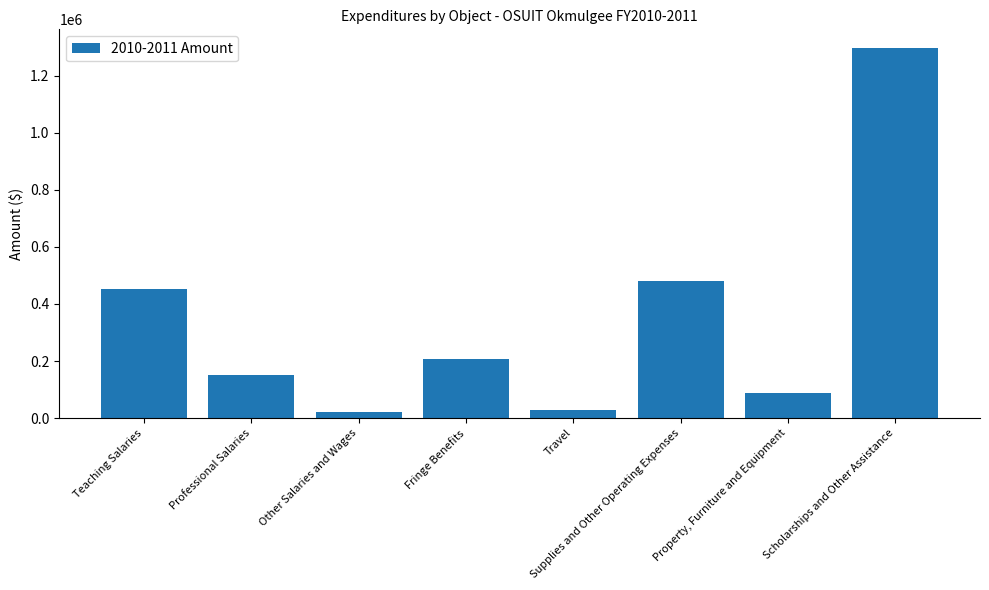

List the labels in order of value, smallest first.

Other Salaries and Wages, Travel, Property, Furniture and Equipment, Professional Salaries, Fringe Benefits, Teaching Salaries, Supplies and Other Operating Expenses, Scholarships and Other Assistance